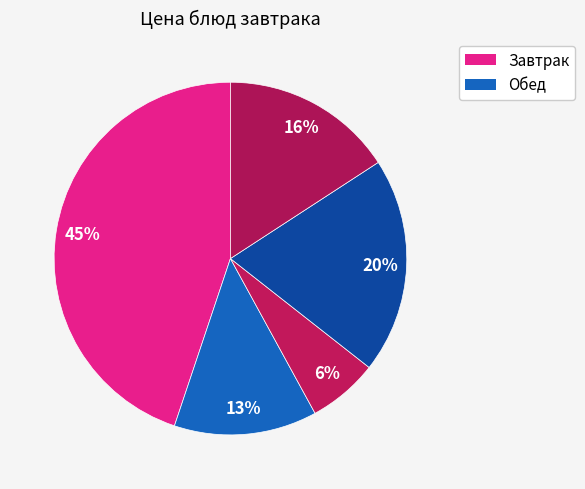

How many segments does this pie chart have?

5